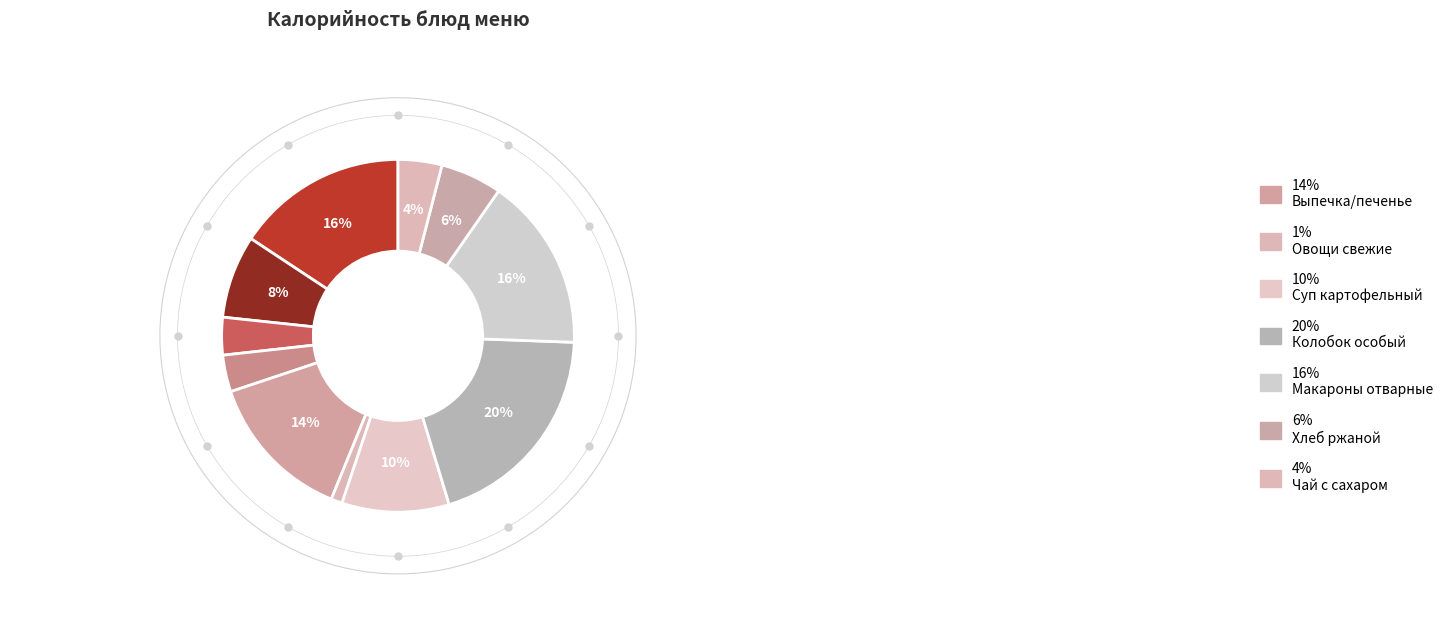

How many segments does this pie chart have?

11